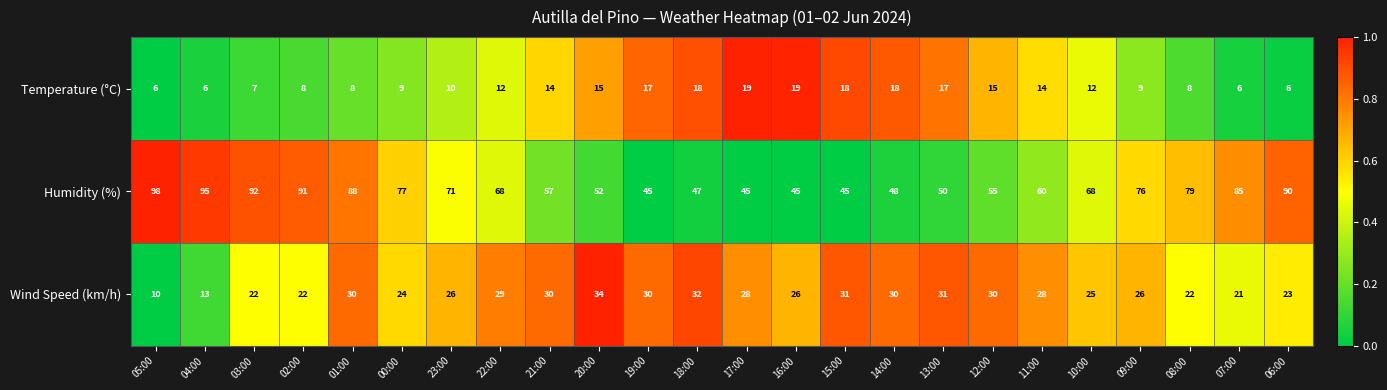

What is the spread (max minus min) of values at 20:00?

37